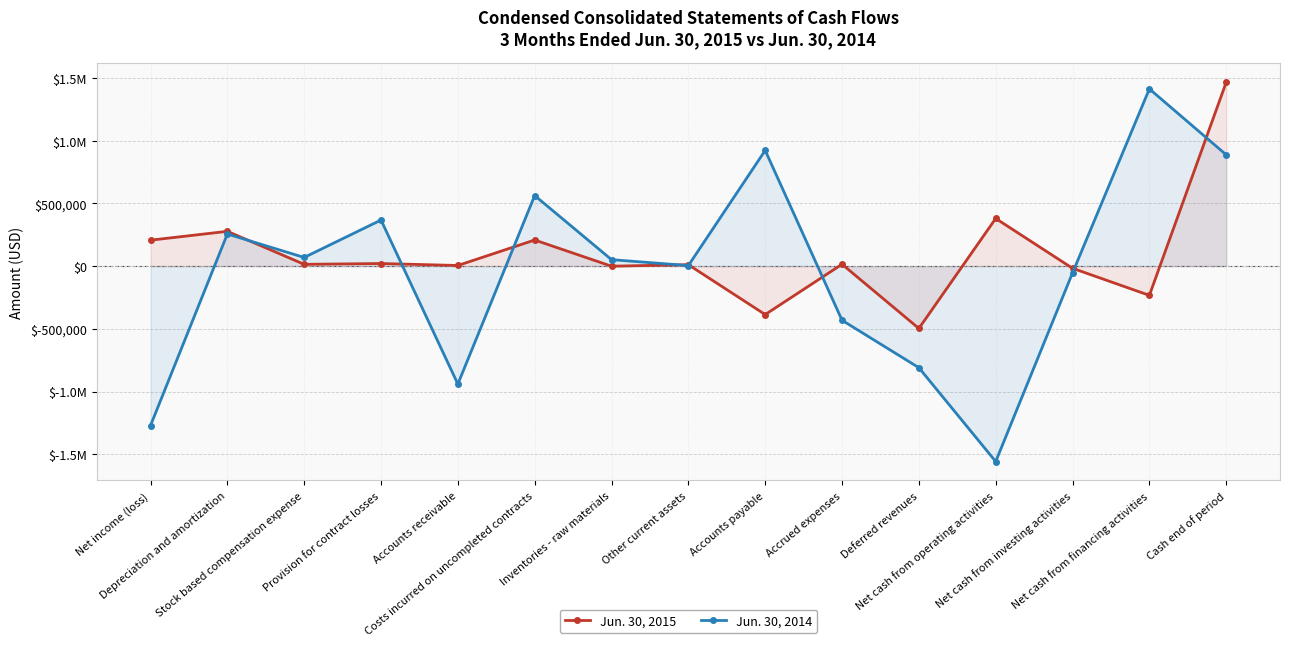

How many lines are shown in the chart?

2